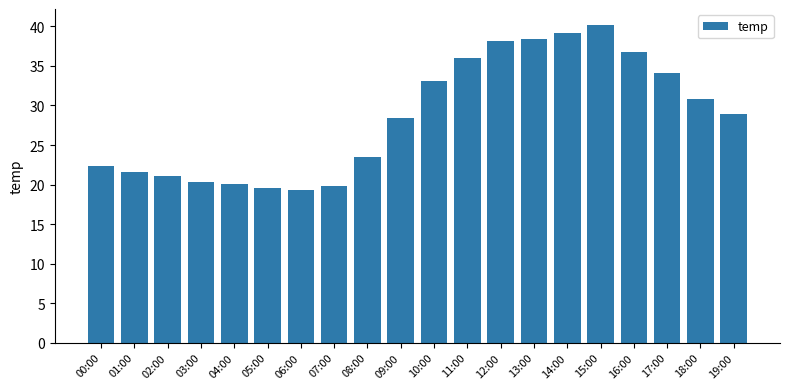

Where is the data nearest to the value 29?

19:00